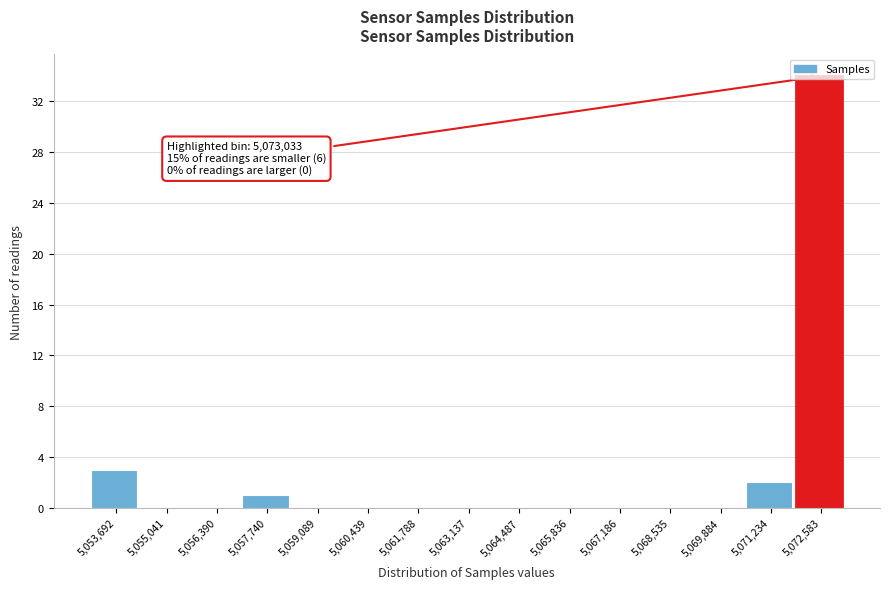

Which category has the highest value across all series?

5,072,583